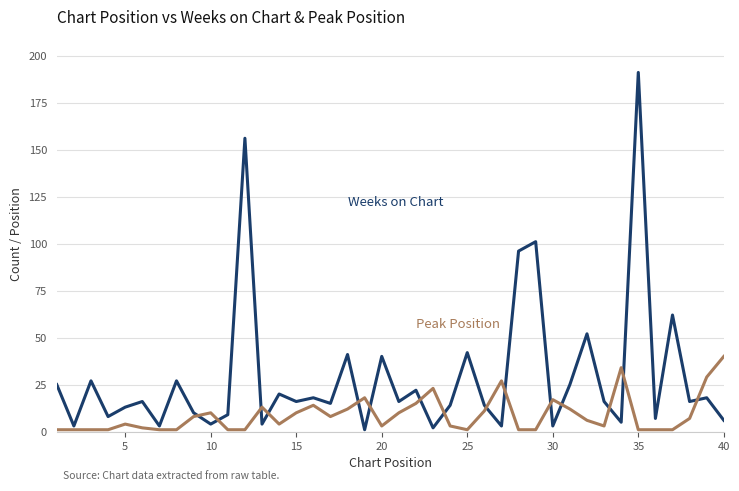

Which category has the highest value across all series?

35